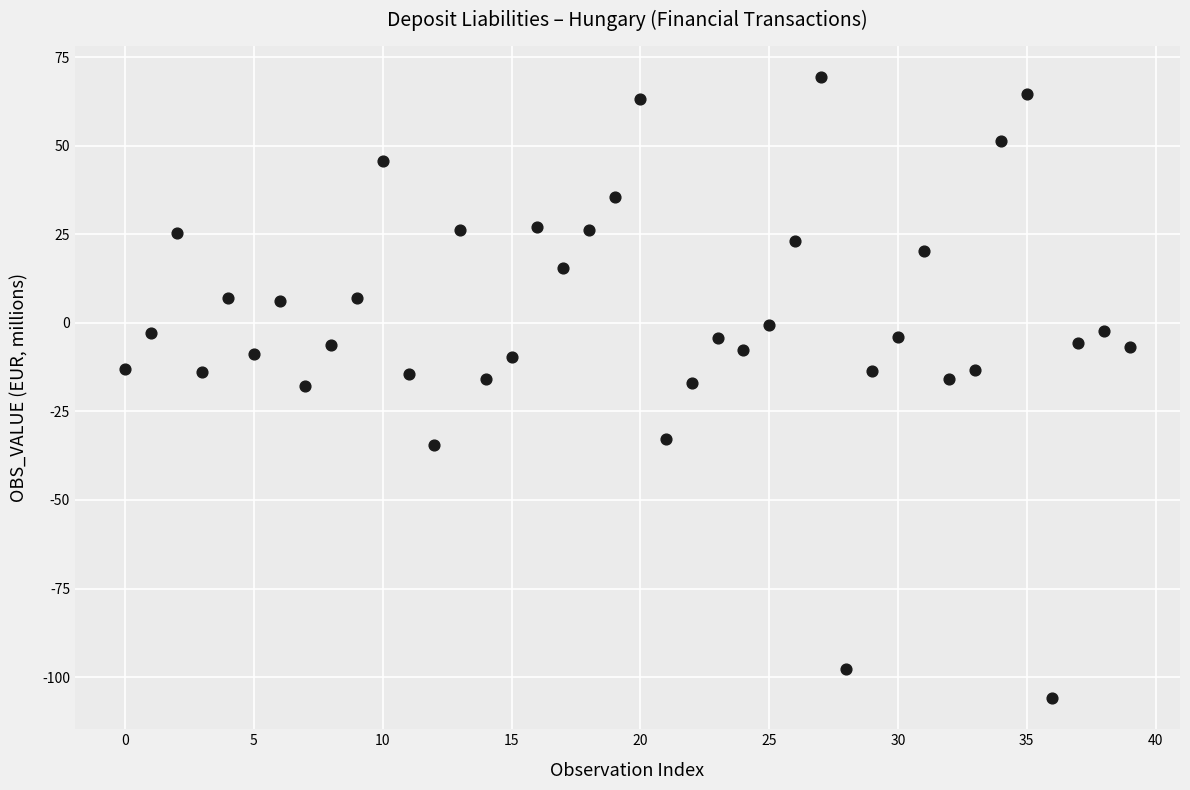

What is the range of Y values (max minus min)?

175.4